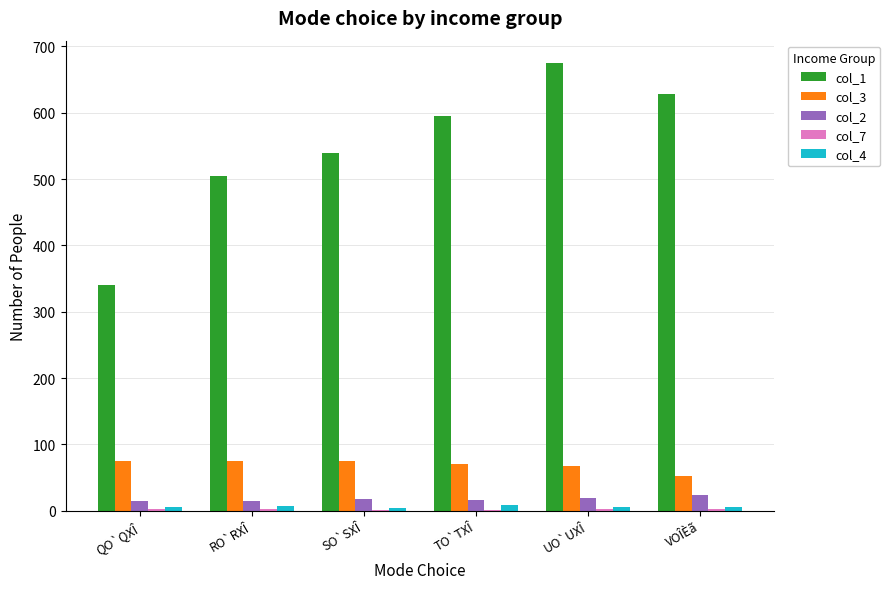

Which series has the largest total across all categories?

col_1